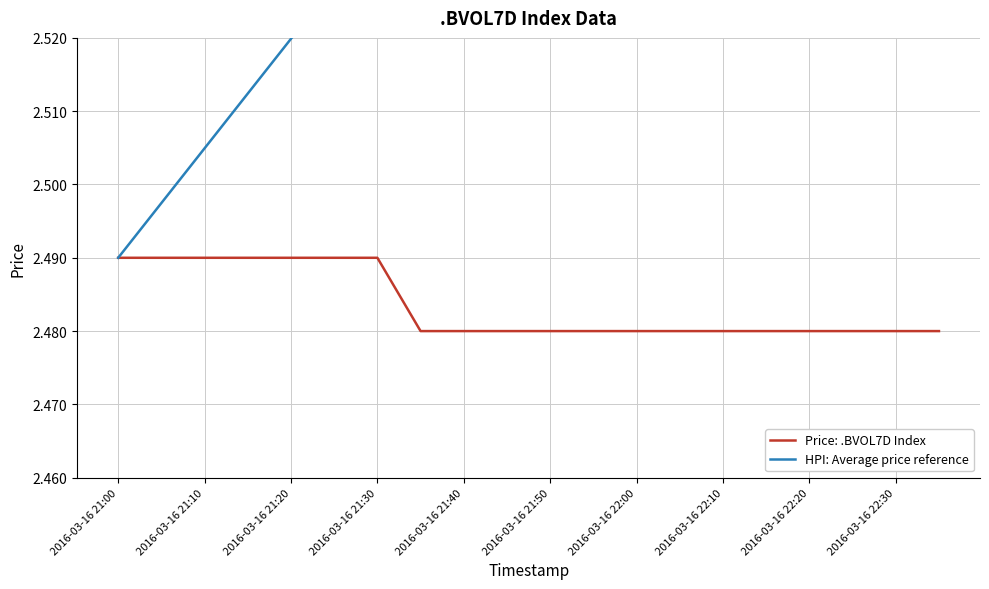

Is it true that Price: .BVOL7D Index equals 1.7 at 2016-03-16 21:30?

False